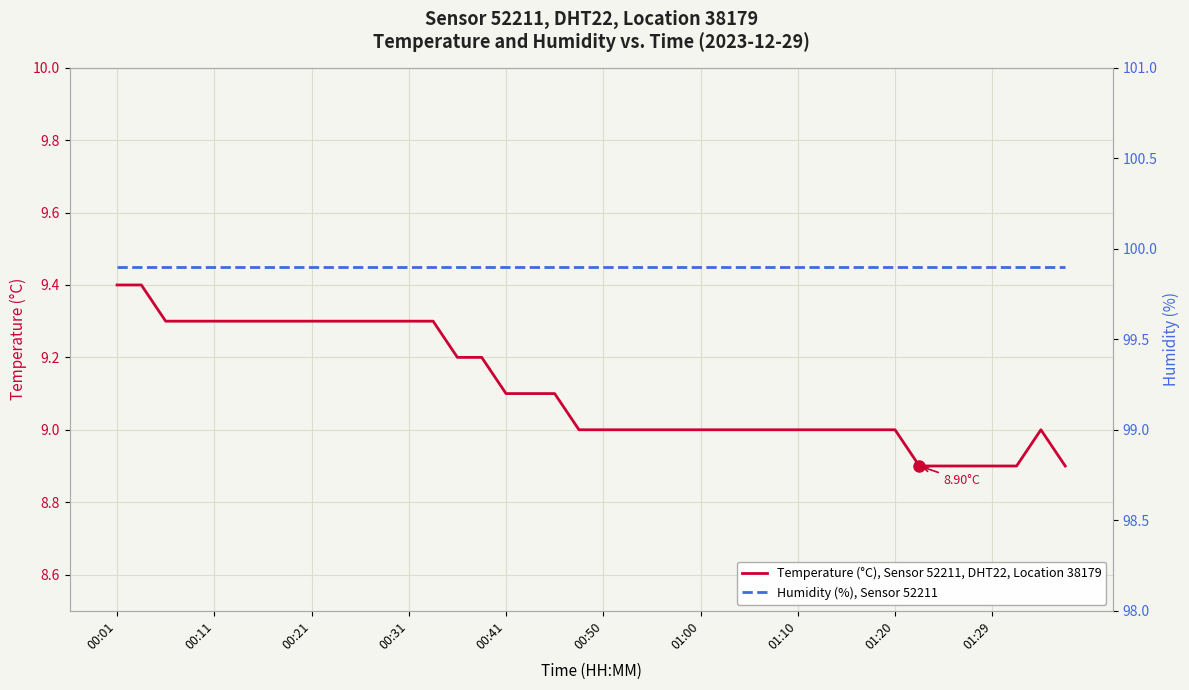

True or false: Temperature (°C), Sensor 52211, DHT22, Location 38179 and Humidity (%), Sensor 52211 cross at least once.

False